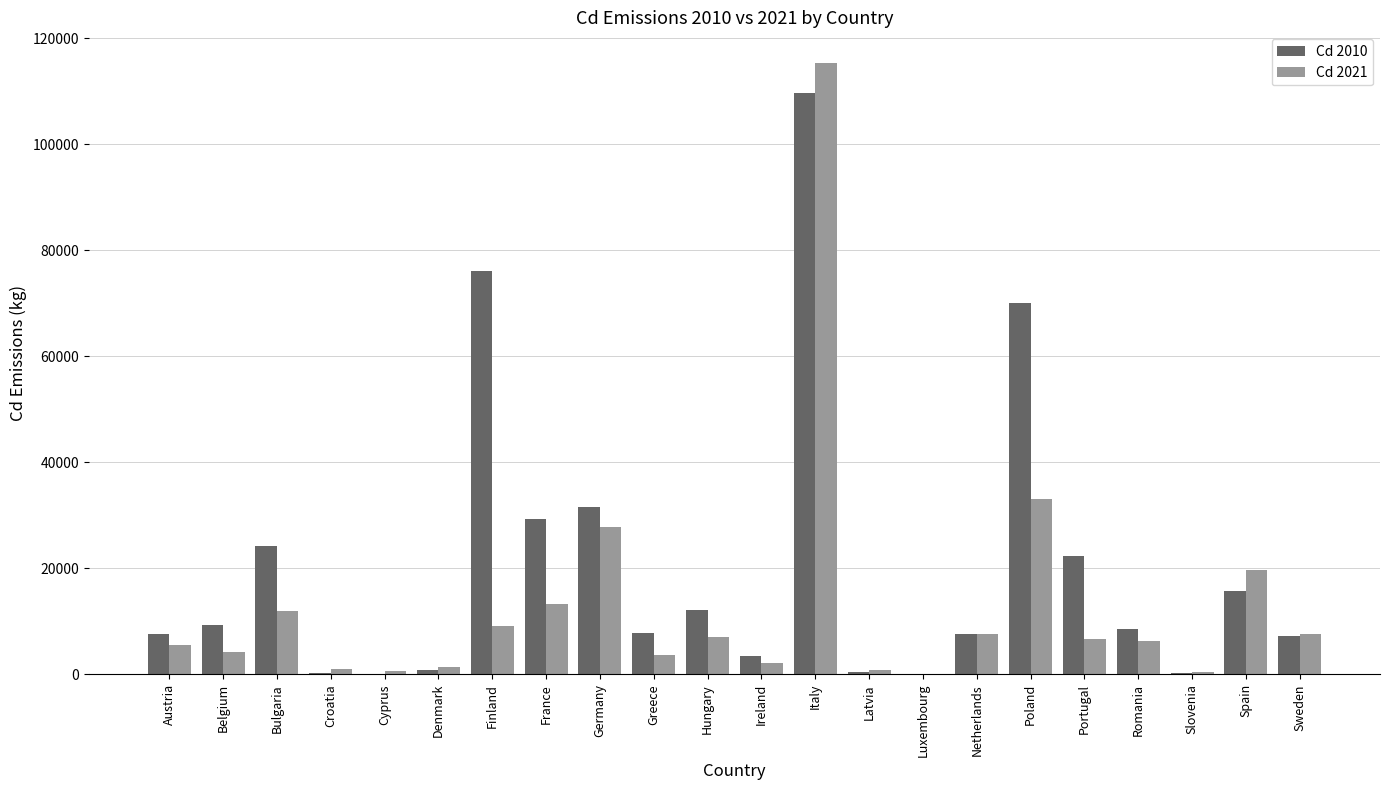

Which series changed the most between Bulgaria and Hungary?

Cd 2010